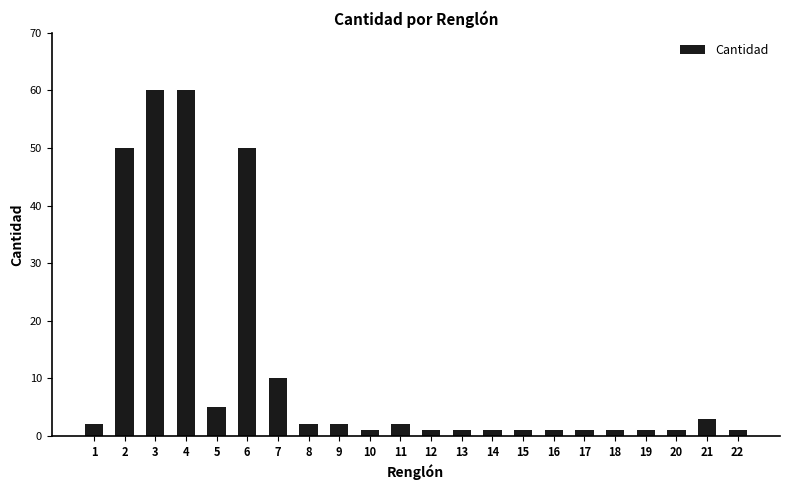

What is the sum of all values?

257